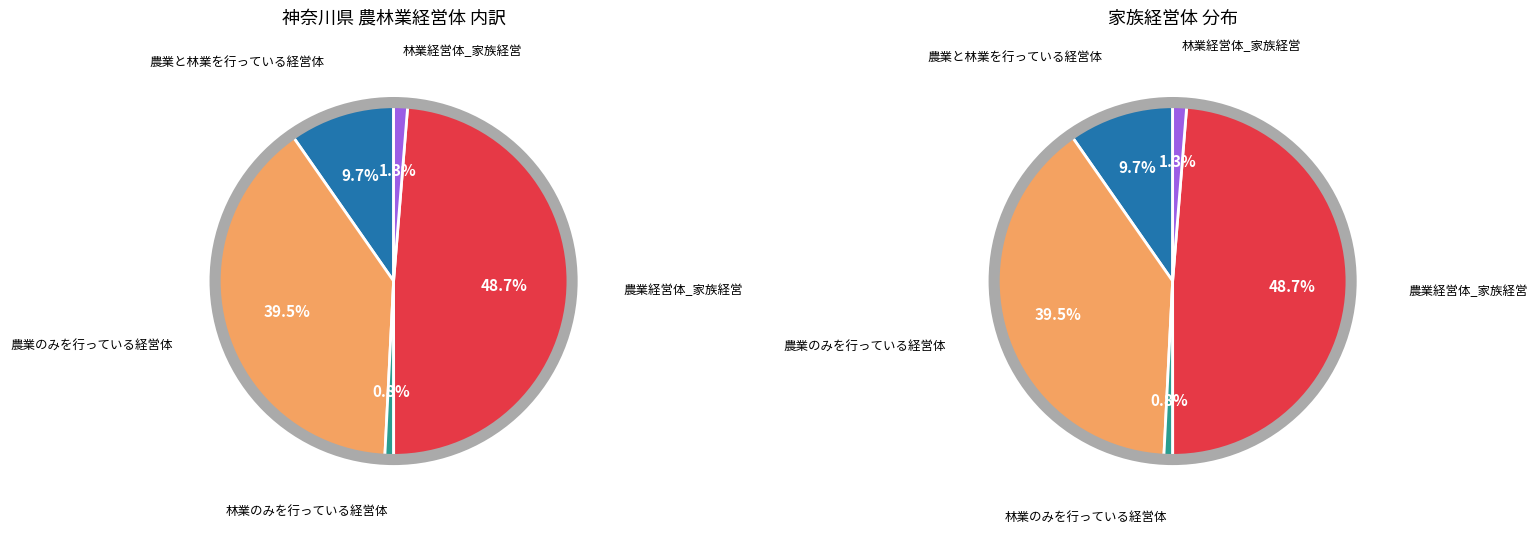

Rank the categories by value from lowest to highest.

林業のみを行っている経営体, 林業経営体_家族経営, 農業と林業を行っている経営体, 農業のみを行っている経営体, 農業経営体_家族経営